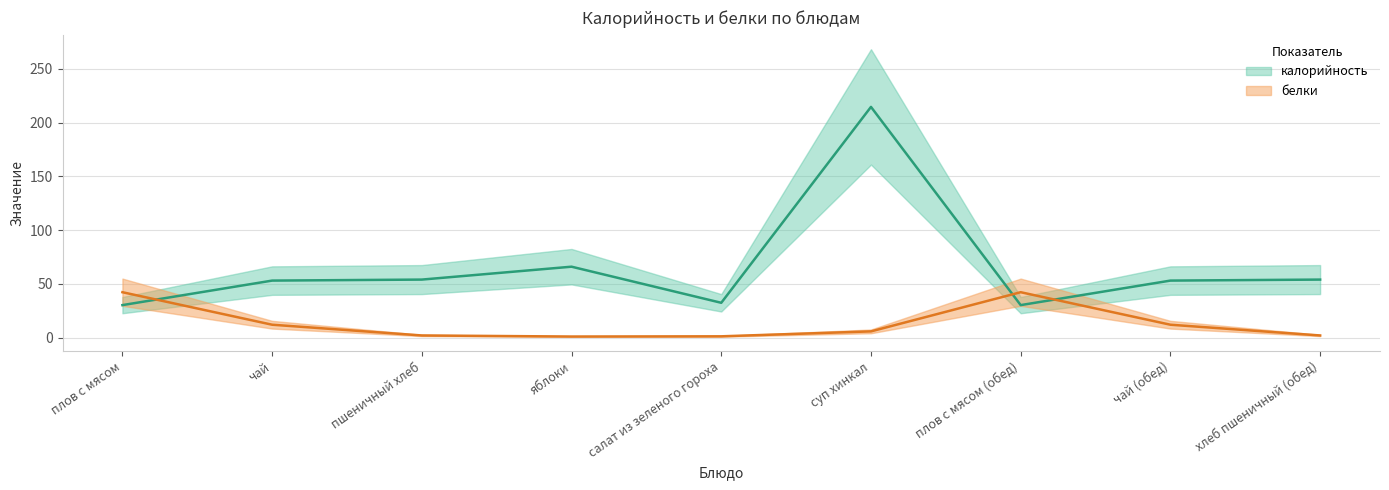

Is the value of калорийность at суп хинкал greater than the value of белки at салат из зеленого гороха?

Yes